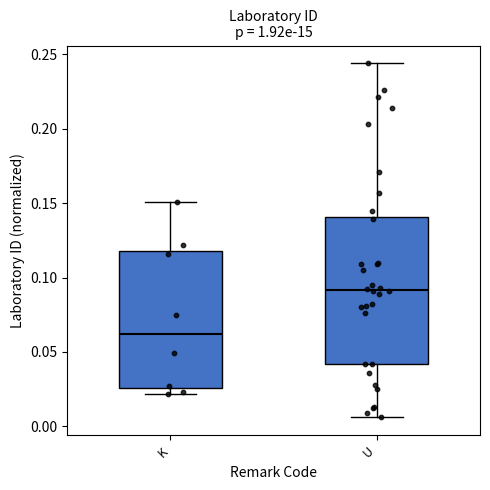

Reading left to right, read every box against the y-axis: the position of its median line, the range the box covers, and the ends of its whiskers. The values are not printed on the chart, so give them approximately, as read against the axis.

K: median 0.060, box 0.025 to 0.120, whiskers 0.020 to 0.150
U: median 0.090, box 0.040 to 0.140, whiskers 0.005 to 0.245